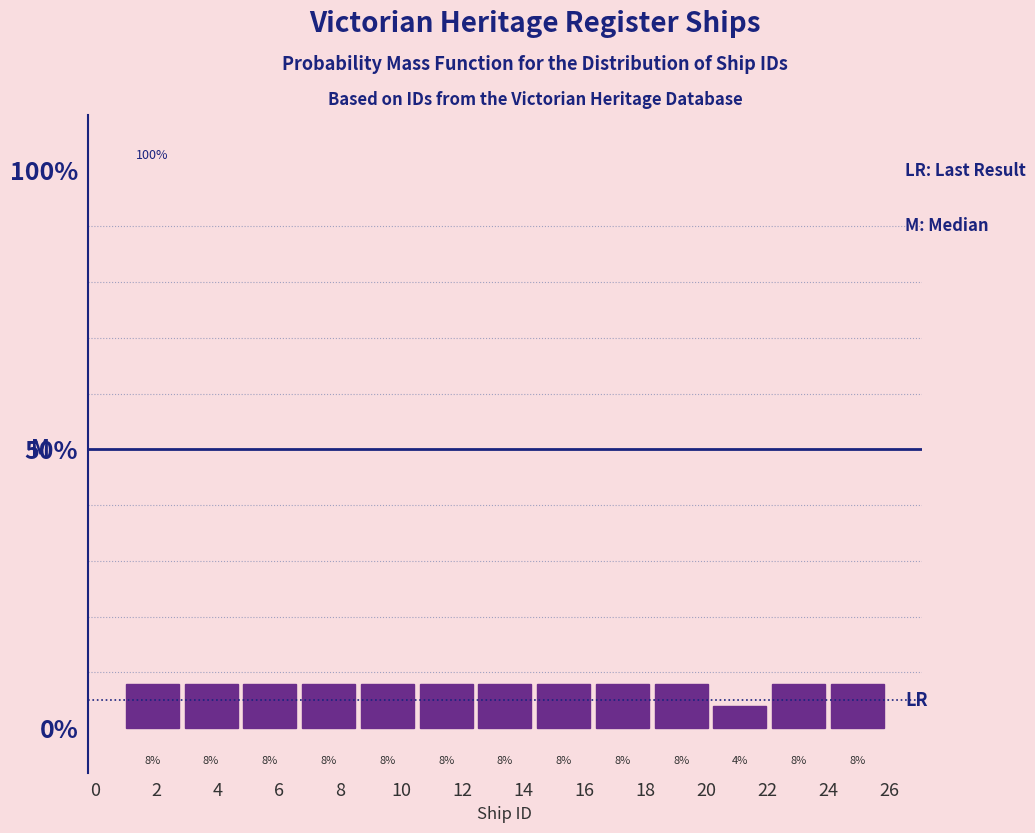

Reading left to right, list every bar in this chart as the range it spans on the x-axis followed by its height. The bar edges are not printed on the chart, so give them approximately, as read against the axis.

1.0 to 3.0: 8
3.0 to 4.8: 8
4.8 to 6.8: 8
6.8 to 8.6: 8
8.6 to 10.6: 8
10.6 to 12.6: 8
12.6 to 14.4: 8
14.4 to 16.4: 8
16.4 to 18.4: 8
18.4 to 20.2: 8
20.2 to 22.2: 4
22.2 to 24.0: 8
24.0 to 26.0: 8